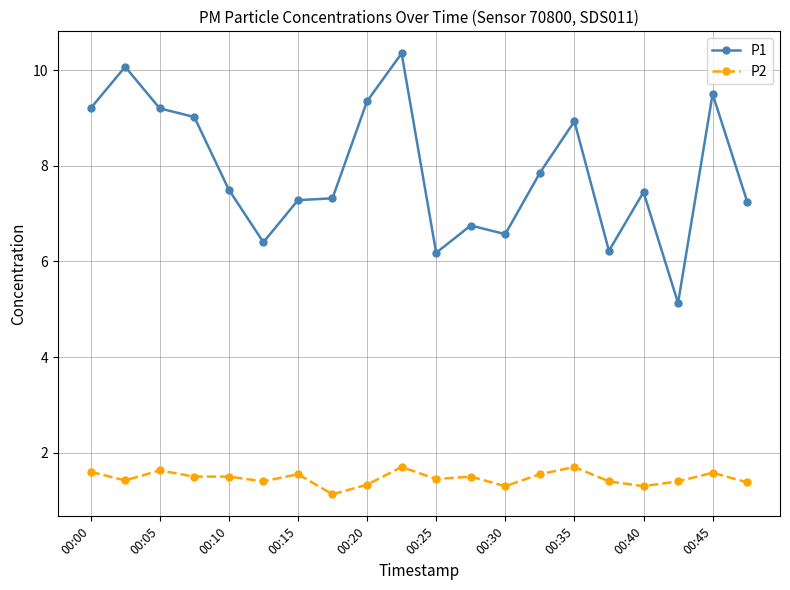

Rank the series by their average value, from lowest to highest.

P2, P1